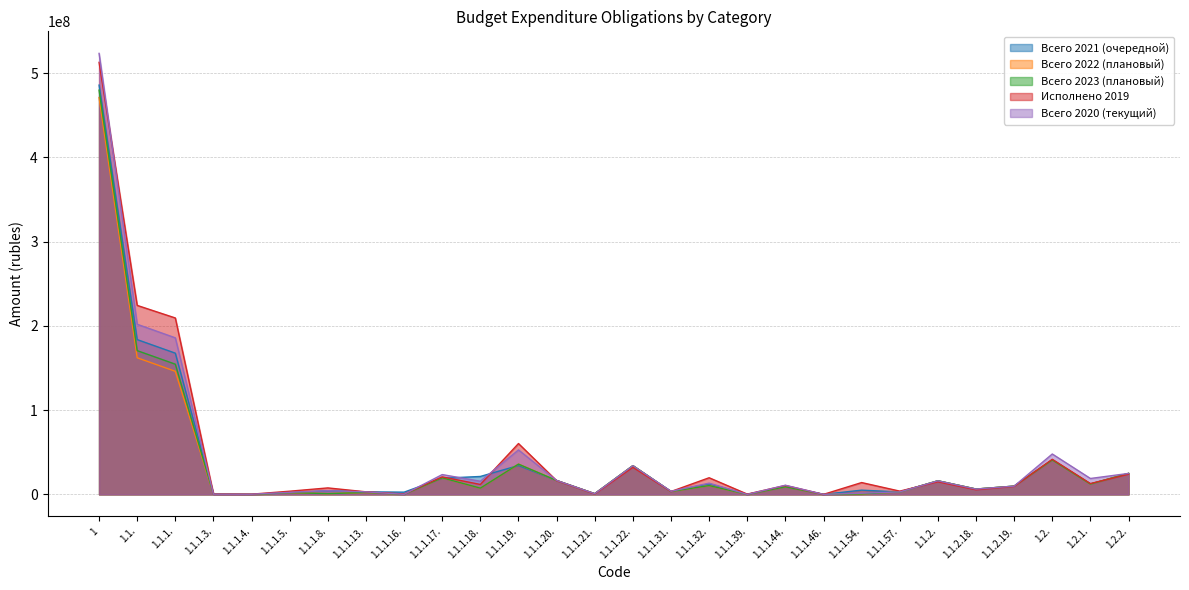

Which series has the widest spread of values?

Всего 2020 (текущий)